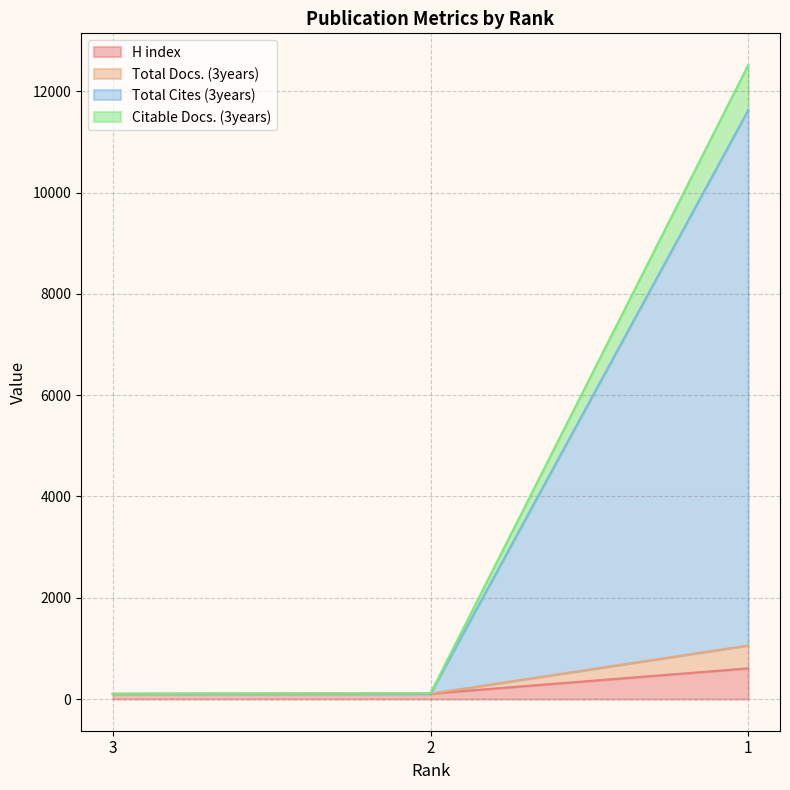

The H index series shows 606 at 1. True or false?

True